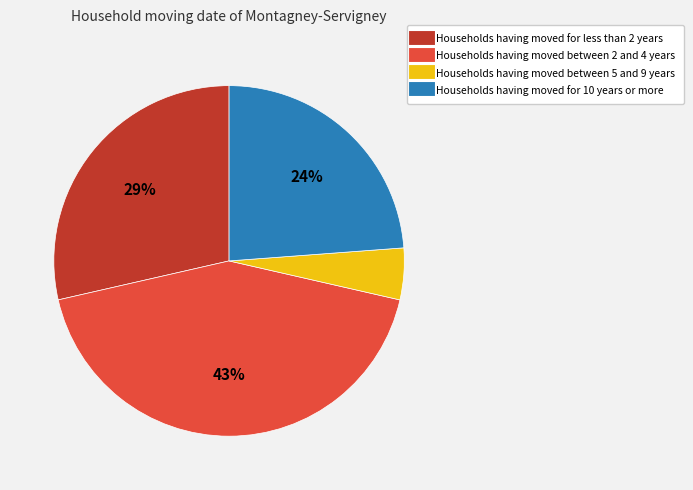

To the nearest percent, what is the difference between the largest and smallest slice percentages?

38%